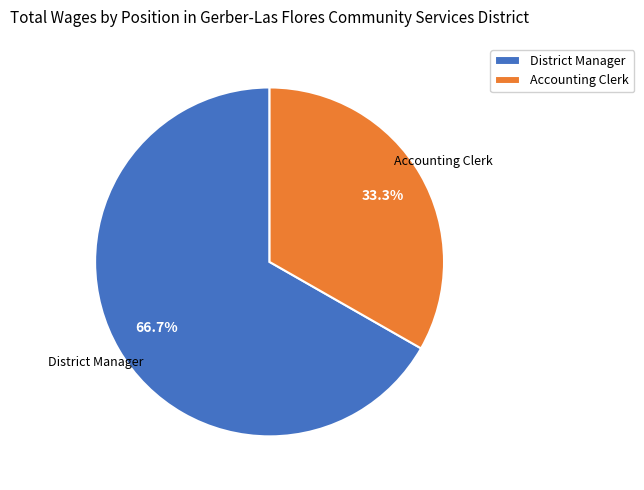

Is it true that Accounting Clerk is 33% of the pie?

True